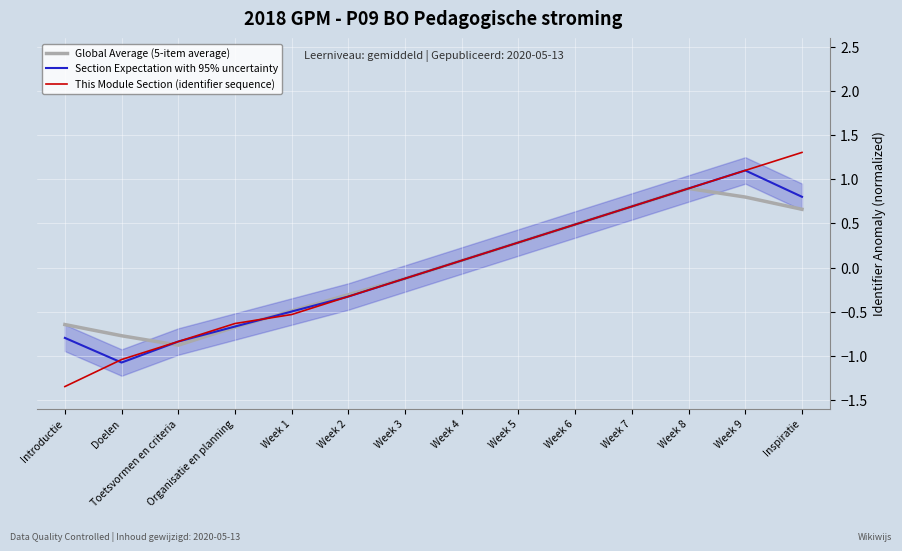

How many lines are shown in the chart?

3